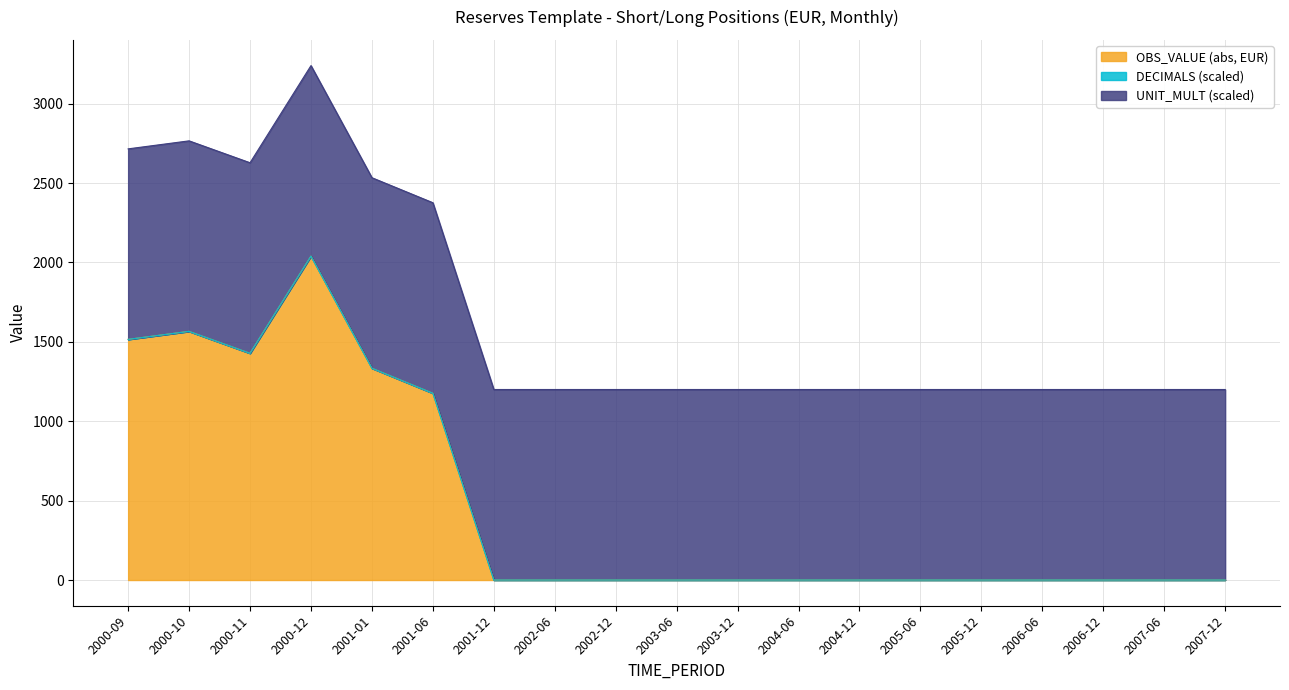

At 2006-12, list the series in order from smallest to largest.

OBS_VALUE, DECIMALS, UNIT_MULT